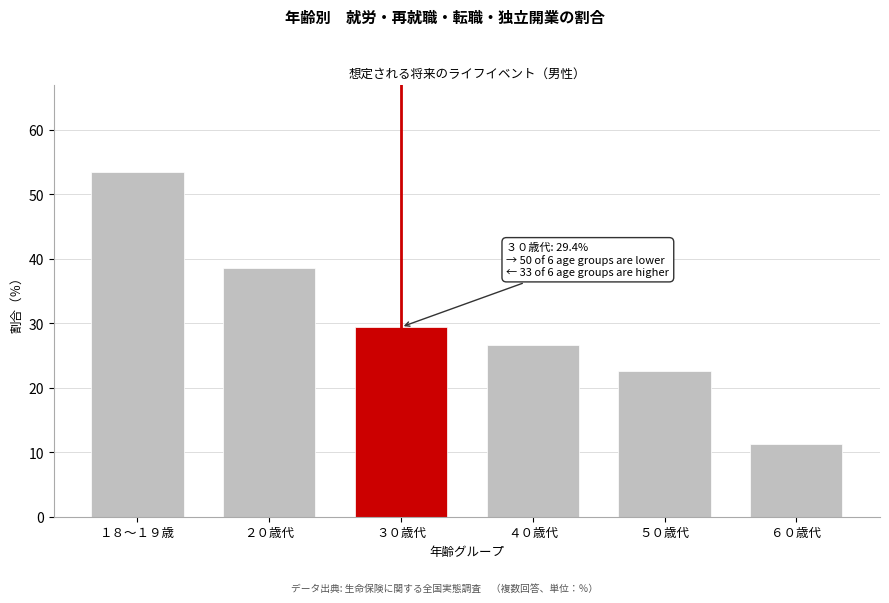

Reading left to right, what are all the values shown in this chart?

１８～１９歳=53.5	２０歳代=38.5	３０歳代=29.4	４０歳代=26.5	５０歳代=22.6	６０歳代=11.2